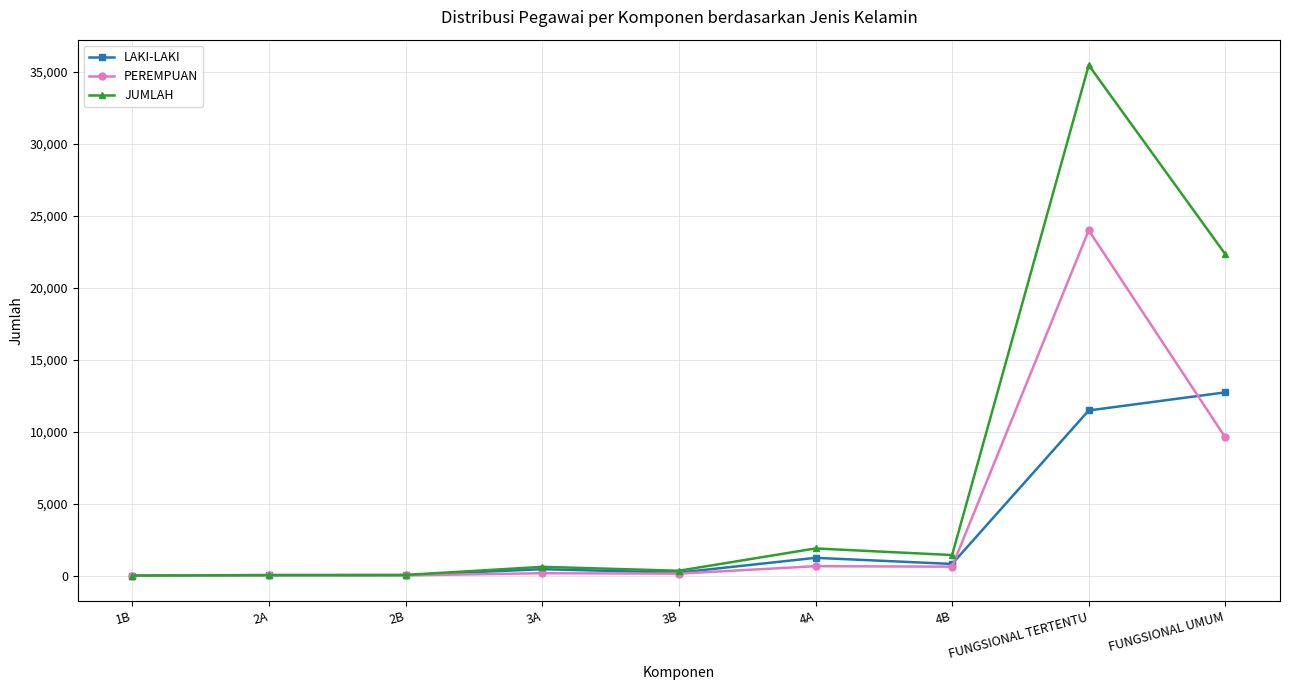

What is the difference between the maximum and second lowest values in the PEREMPUAN series?

23969